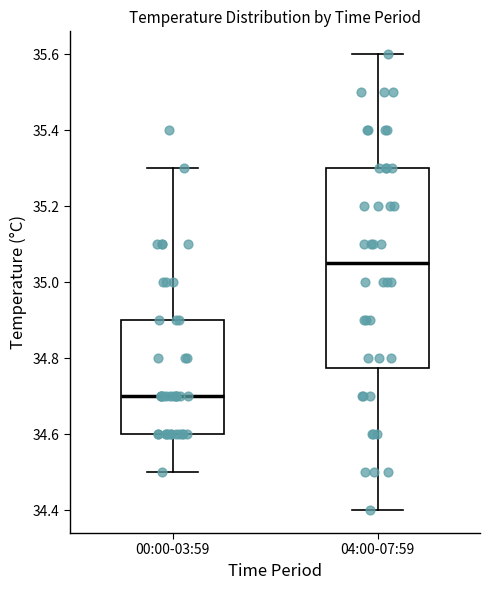

Which box has the lowest median line?

00:00-03:59